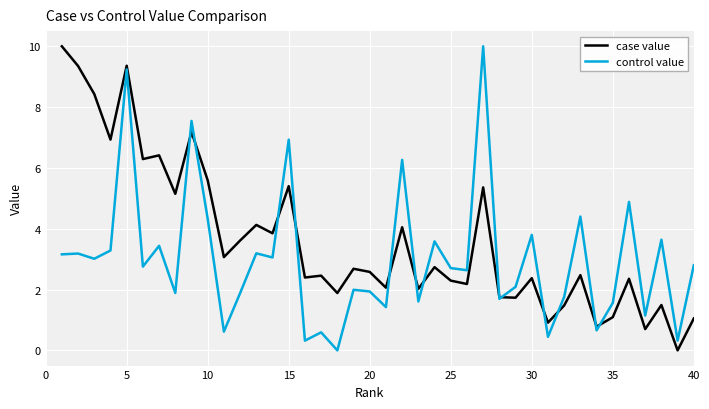

List the series in order of their overall mean, lowest first.

control value, case value